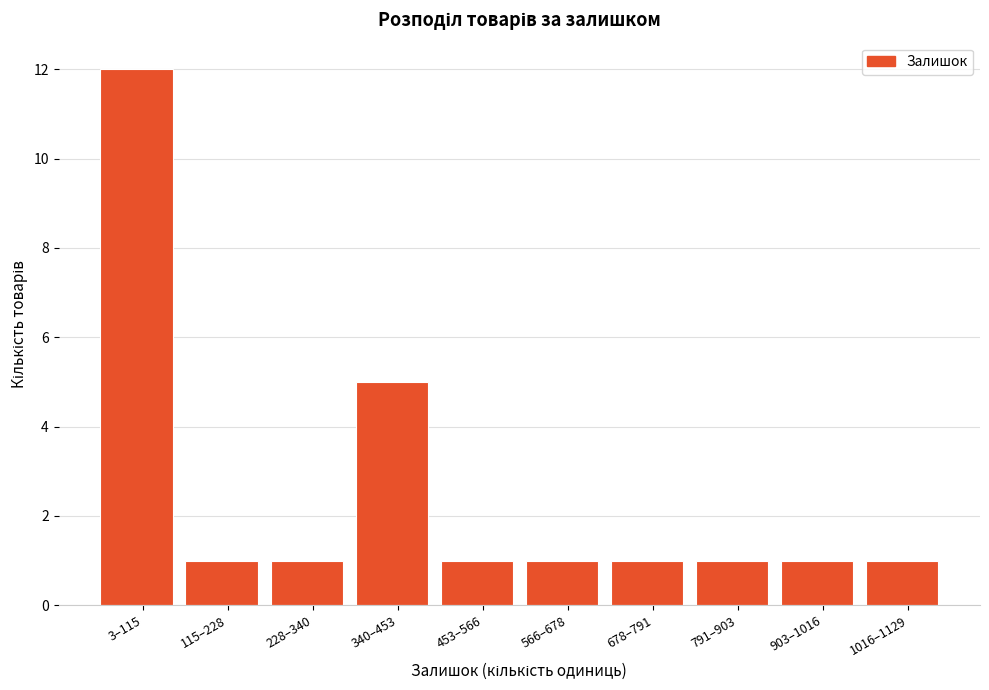

Reading left to right, extract all data points from this chart.

3–115=12	115–228=1	228–340=1	340–453=5	453–566=1	566–678=1	678–791=1	791–903=1	903–1016=1	1016–1129=1